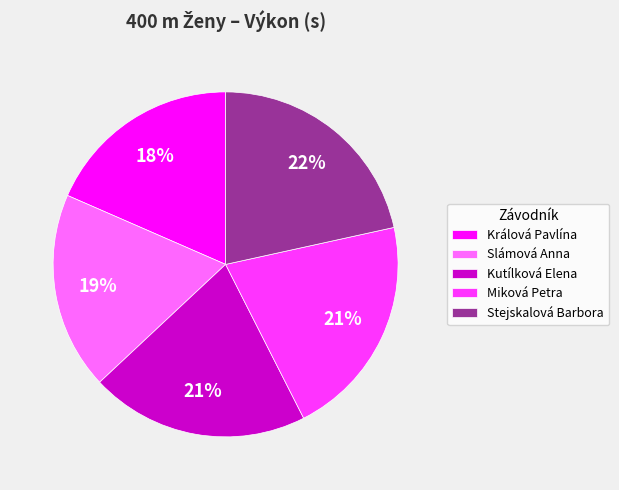

To the nearest percent, what is the average slice percentage?

20%